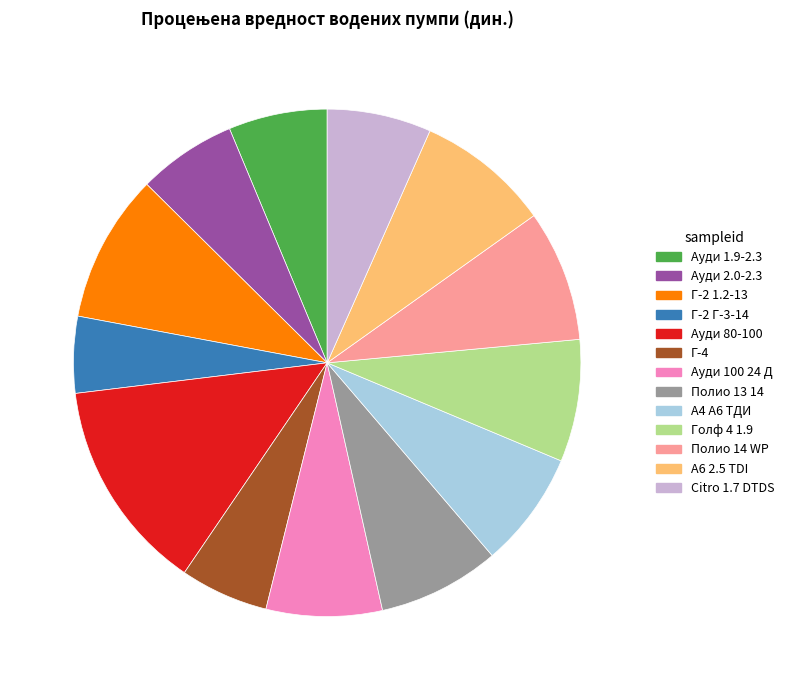

Which category has the biggest portion of the pie?

Ауди 80-100